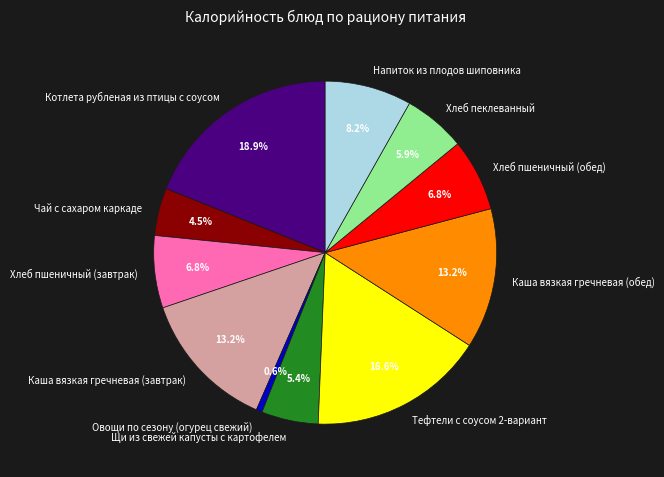

Is there a majority slice in this chart?

No